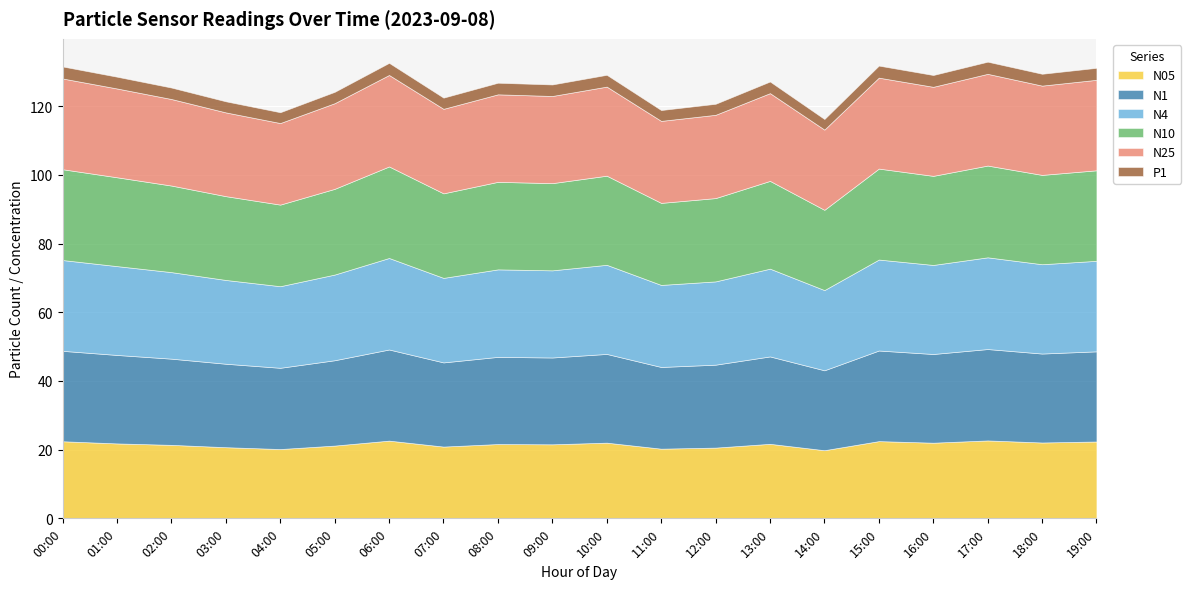

The value of P1 at 04:00 is 3.1. True or false?

True